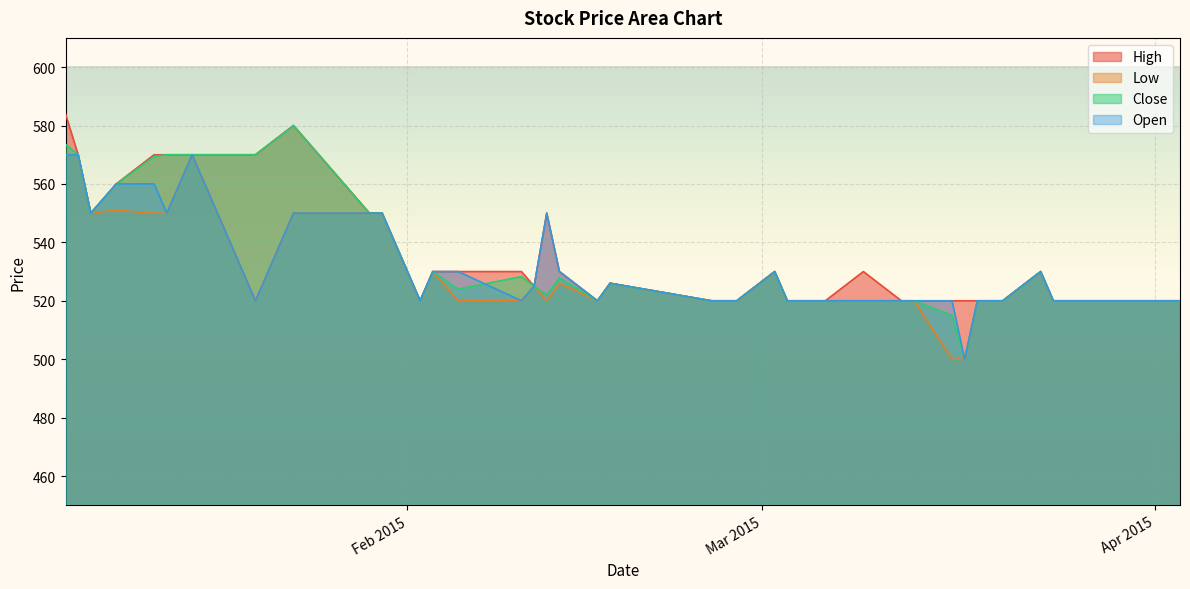

At which label is Low closest to 535?

2015-02-03